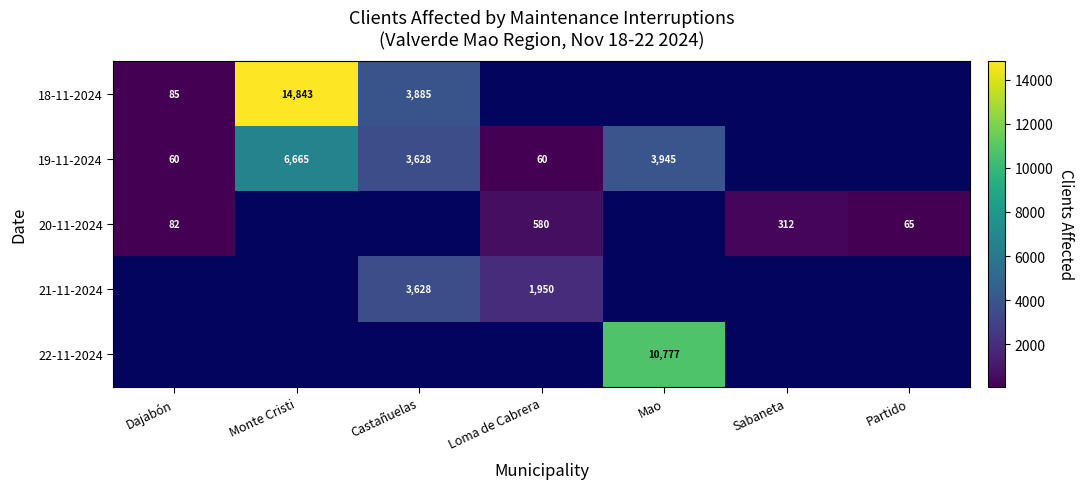

What is the minimum value shown in the chart?

60.0